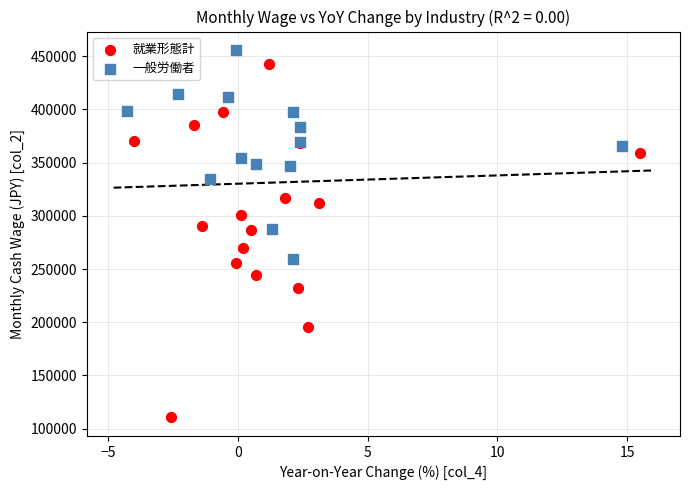

Which series contains the lowest Y value?

就業形態計